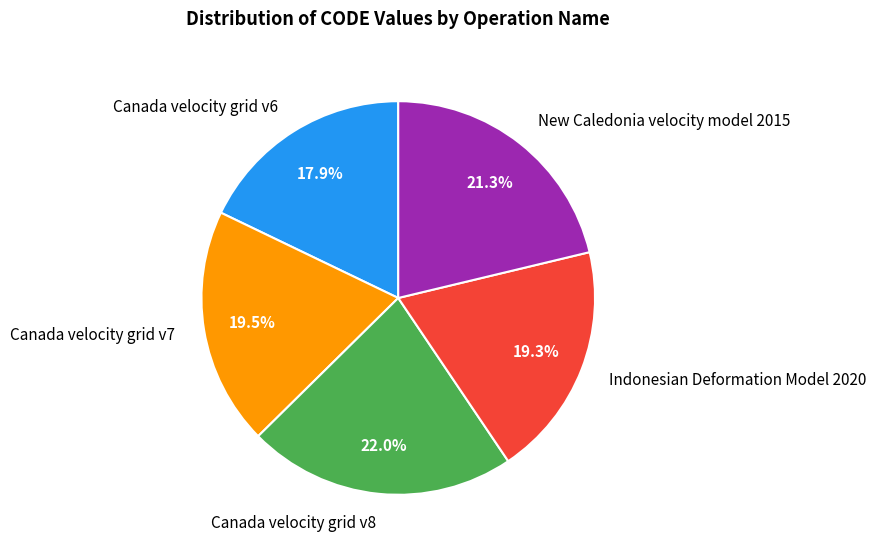

Is there a majority slice in this chart?

No